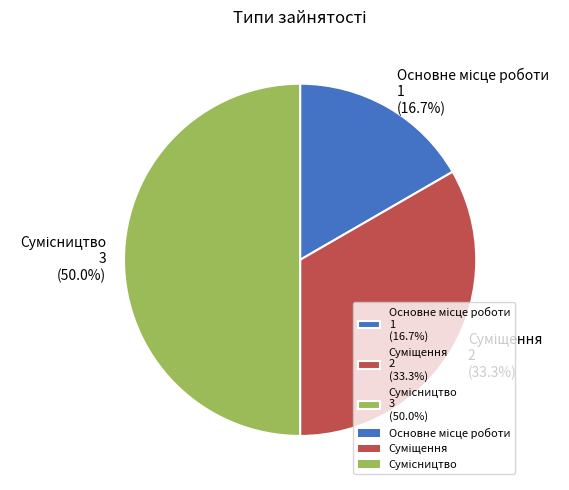

Which category has the smallest portion of the pie?

Основне місце роботи